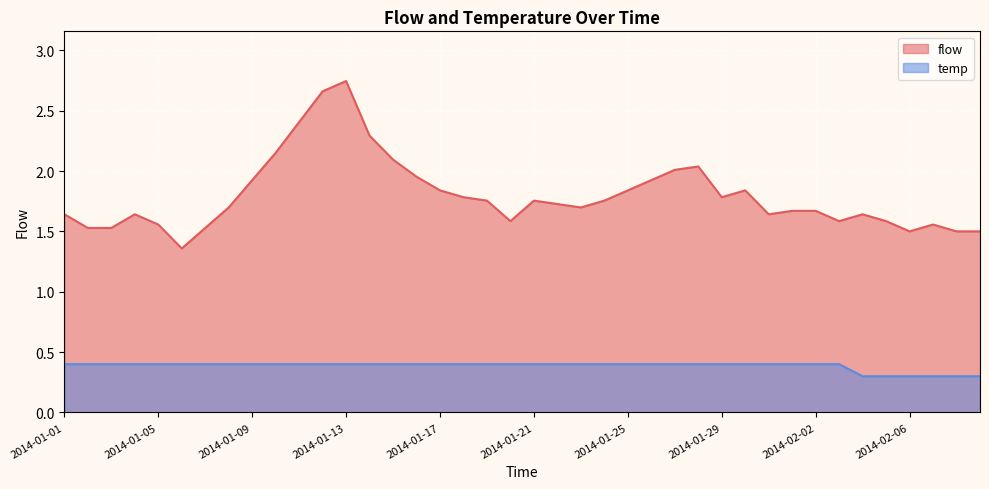

True or false: flow and temp cross at least once.

False